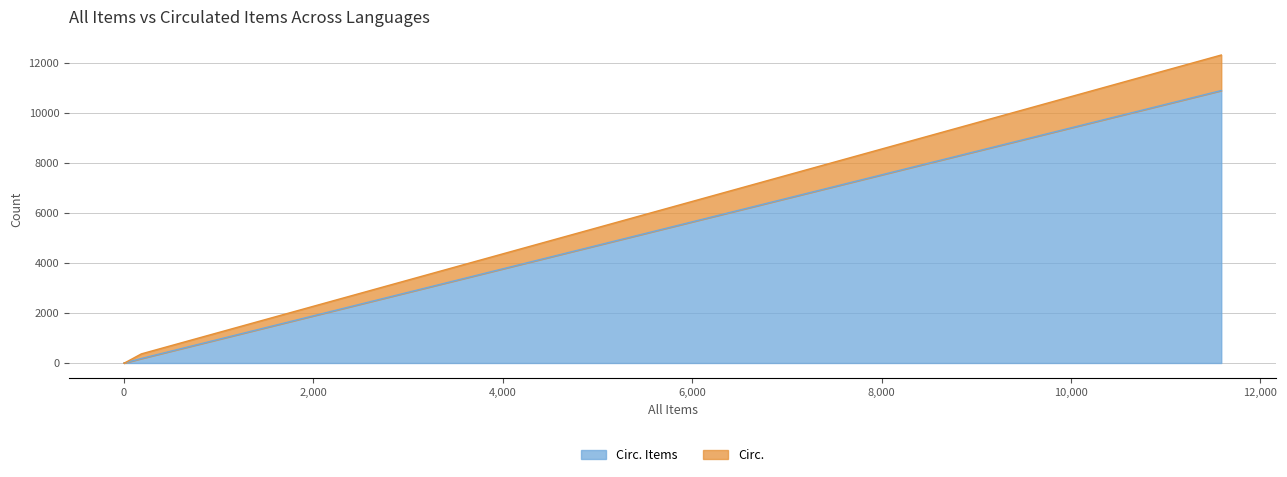

List the series in order of their peak value, highest first.

Circ. Items, Circ.